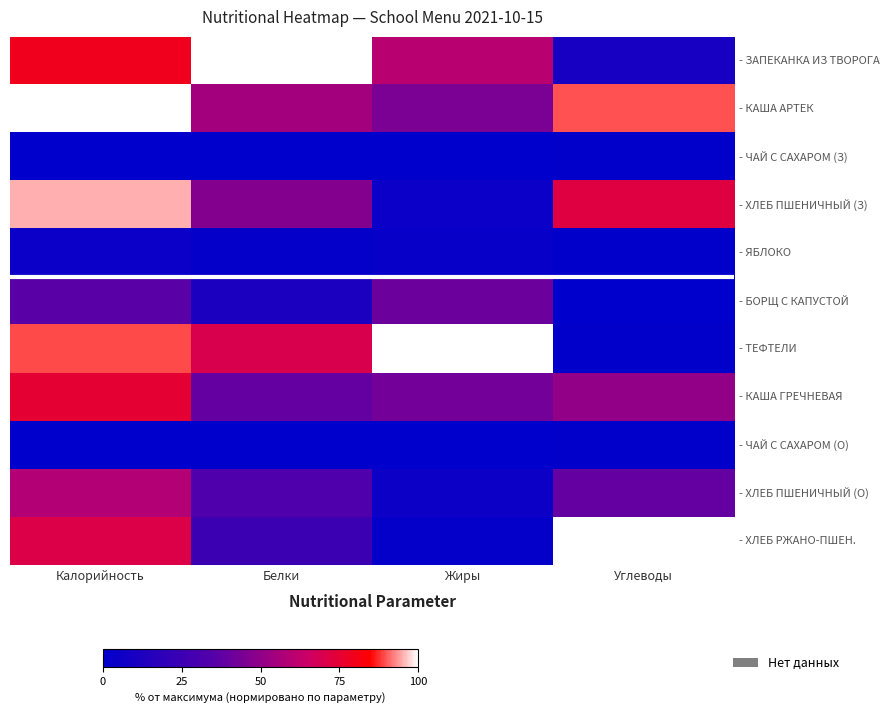

Which has a higher value, Жиры or Калорийность?

Калорийность